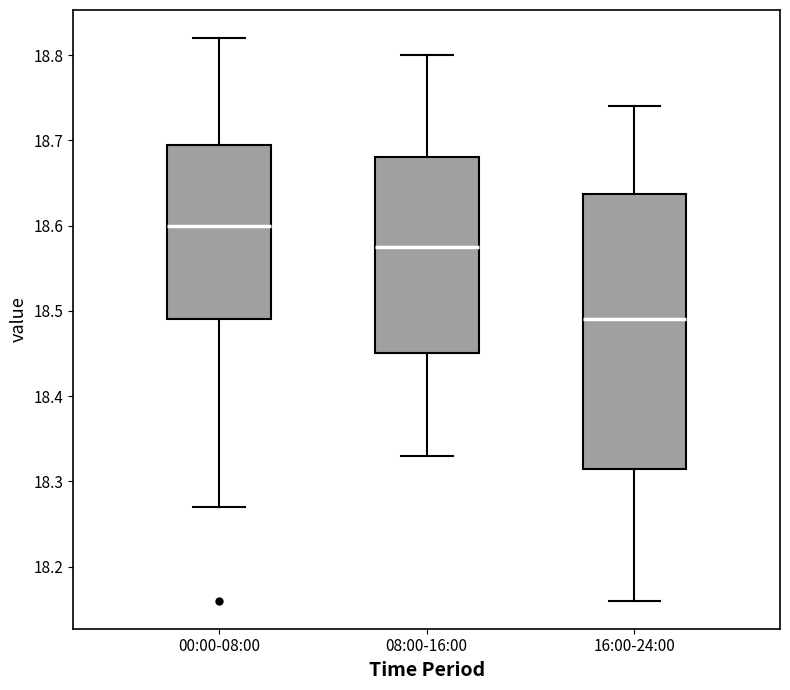

Reading left to right, transcribe this box plot: for each box, give where its median line is, the range the box spans, and where its two whiskers end, as read against the y-axis. The values are not printed on the chart, so give them approximately, as read against the axis.

00:00-08:00: median 18.60, box 18.49 to 18.70, whiskers 18.27 to 18.82
08:00-16:00: median 18.58, box 18.45 to 18.68, whiskers 18.33 to 18.80
16:00-24:00: median 18.49, box 18.32 to 18.64, whiskers 18.16 to 18.74